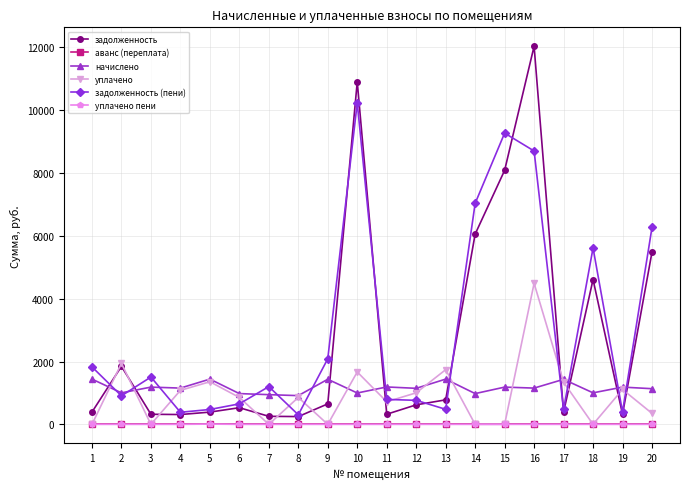

Does the chart have visible grid lines?

Yes